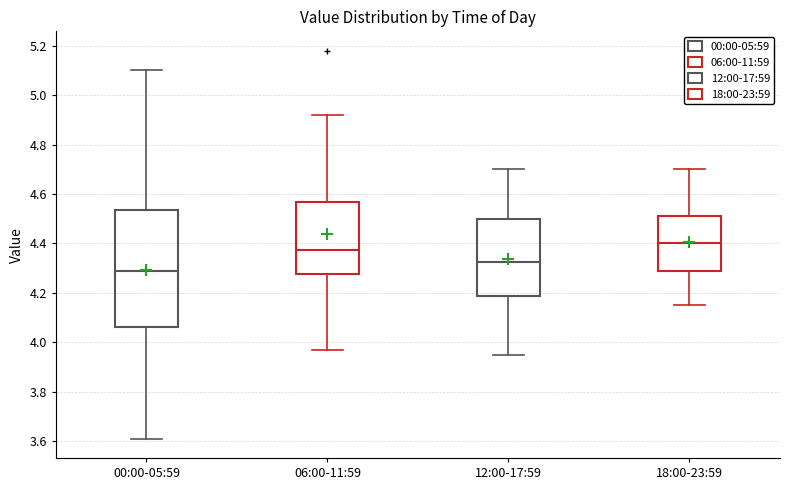

Where is the upper edge of the box for 12:00-17:59 on the y-axis? The values are not printed on the chart, so give them approximately, as read against the axis.

4.50